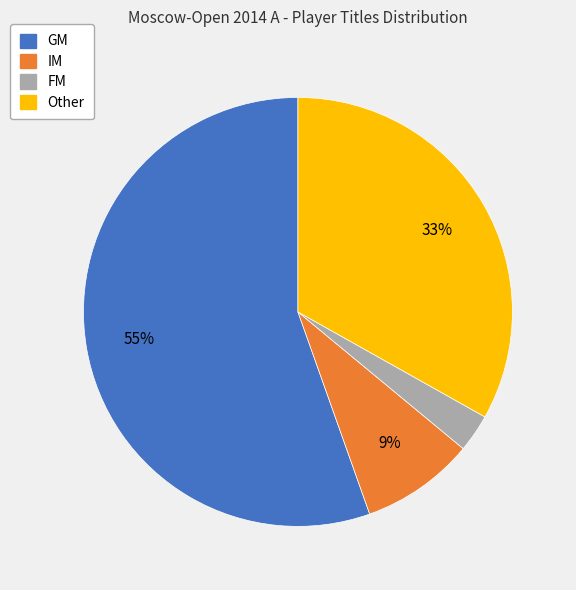

Which category has the smallest portion of the pie?

FM